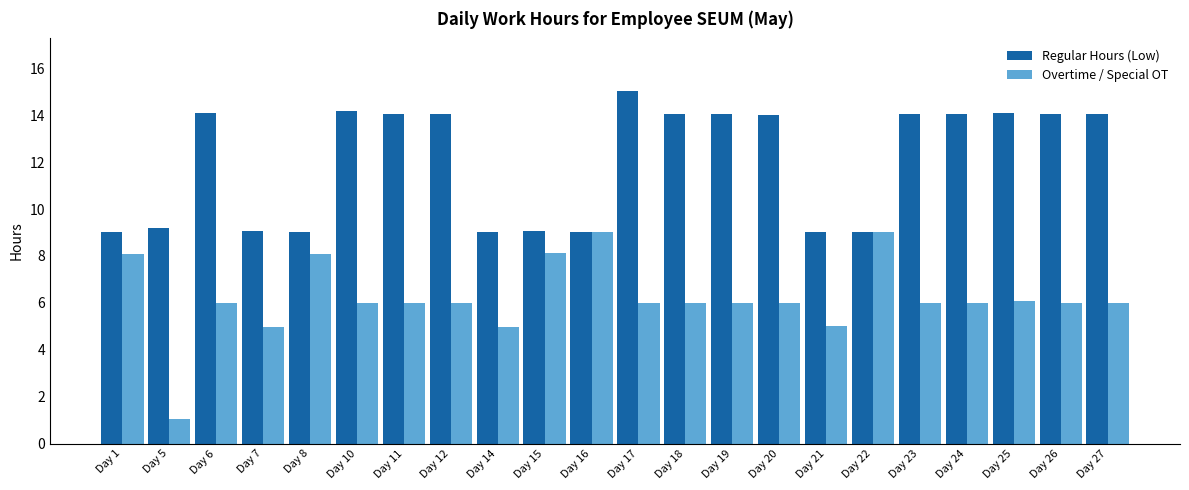

List the series in order of their peak value, highest first.

Regular Hours (Low), Overtime / Special OT